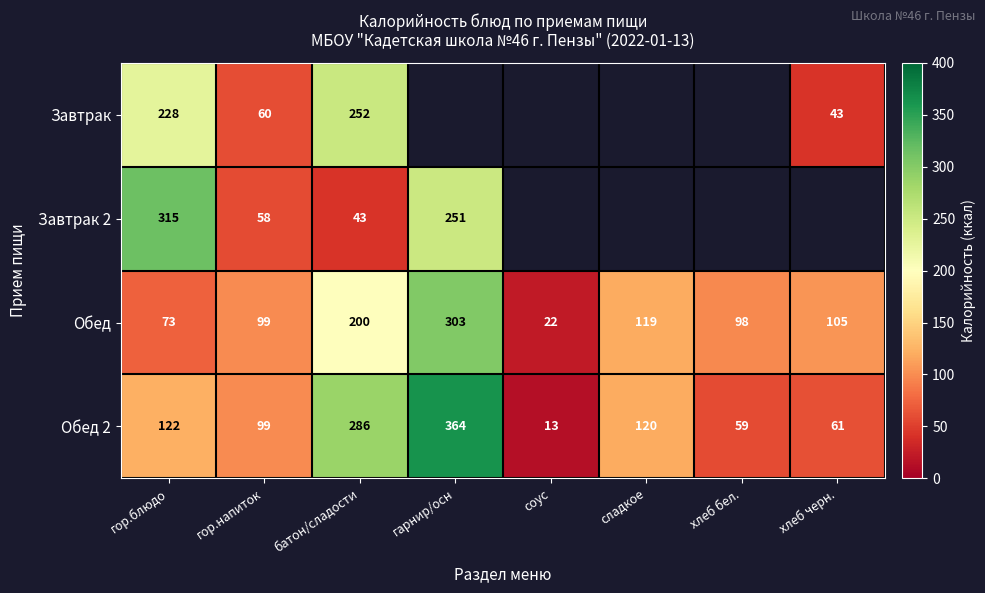

Is the value of Обед 2 at батон/сладости greater than the value of Завтрак at батон/сладости?

Yes